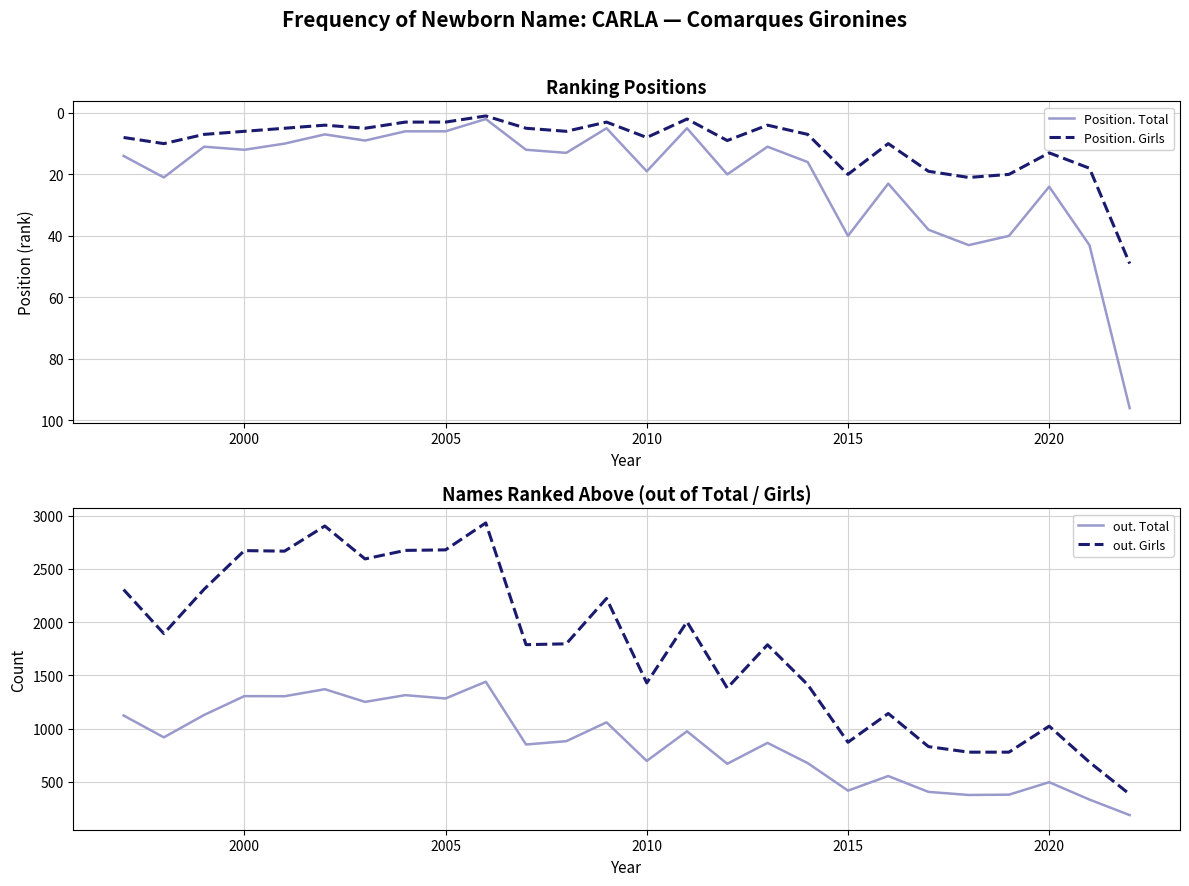

Reading left to right, list all the values displayed in this chart.

Position. Total: 14	21	11	12	10	7	9	6	6	2	12	13	5	19	5	20	11	16	40	23	38	43	40	24	43	96
Position. Girls: 8	10	7	6	5	4	5	3	3	1	5	6	3	8	2	9	4	7	20	10	19	21	20	13	18	49
out. Total: 1124	919	1129	1306	1305	1371	1252	1315	1284	1441	852	883	1060	698	976	671	867	677	419	556	407	378	381	498	335	189
out. Girls: 2306	1893	2309	2672	2667	2903	2594	2674	2679	2932	1789	1797	2223	1430	2004	1382	1788	1413	873	1143	832	780	780	1024	686	385